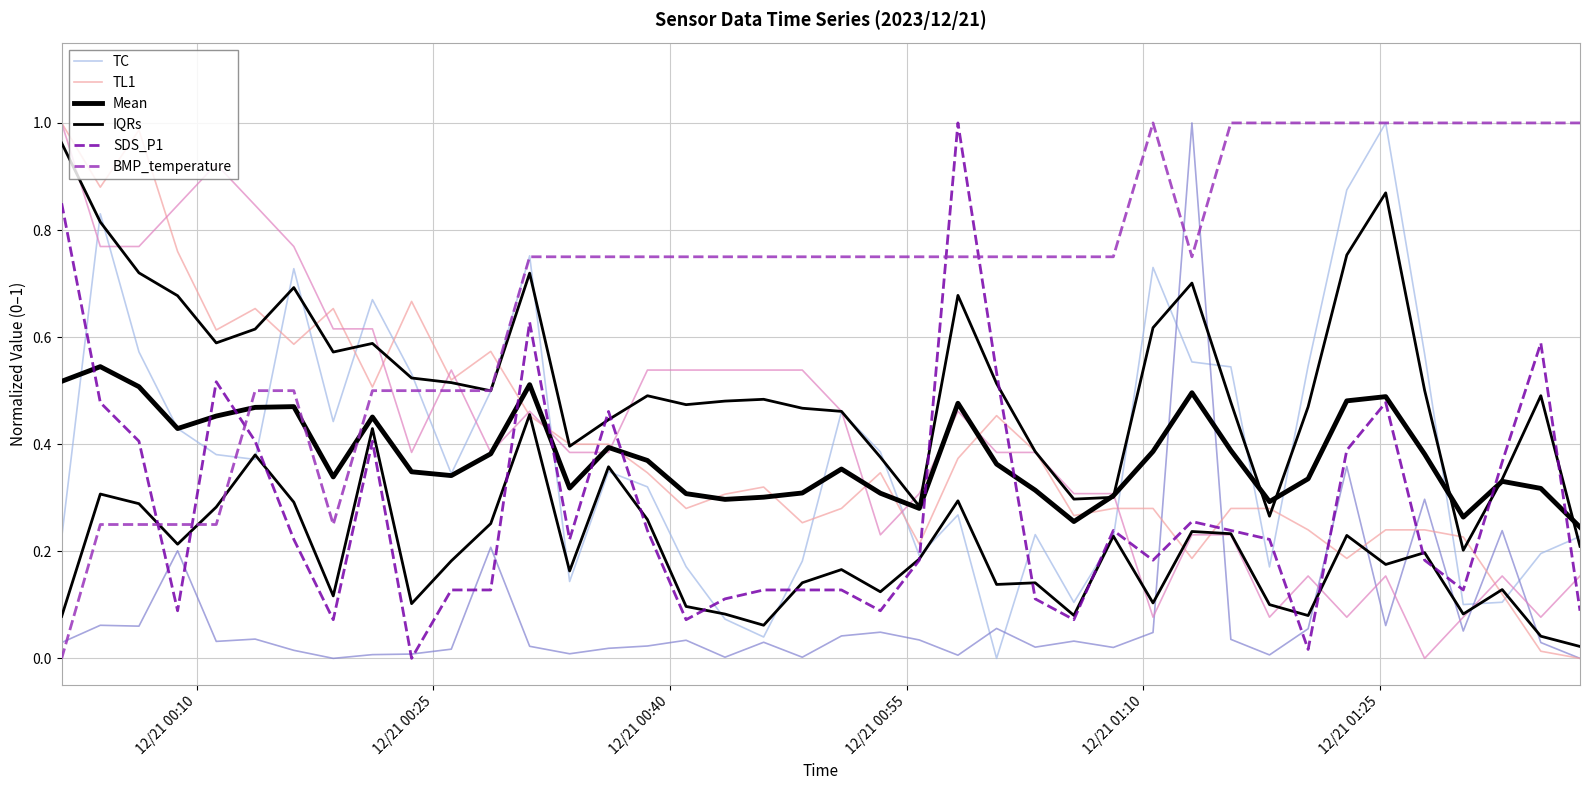

How many data points does each series have?

40